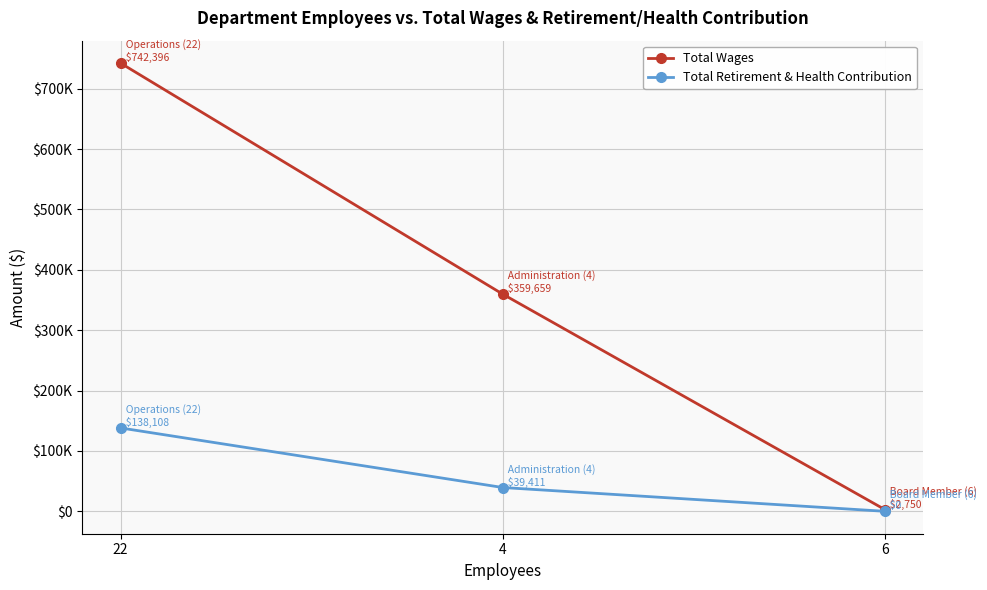

What are all the series names shown in the legend?

Total Wages, Total Retirement & Health Contribution